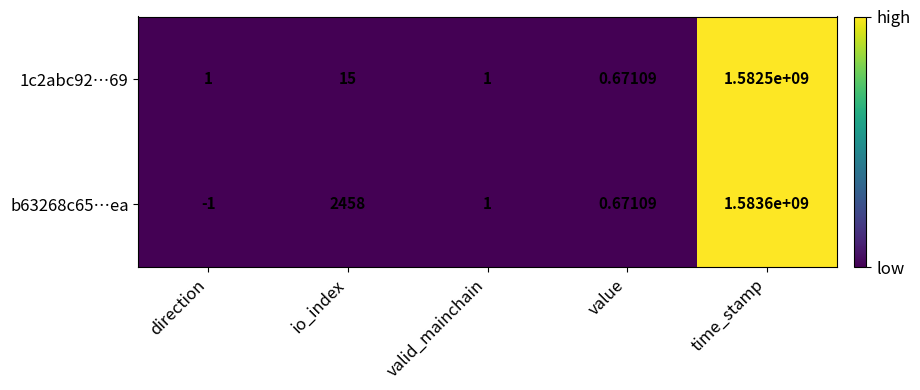

At which category is the sum across all series the highest?

time_stamp